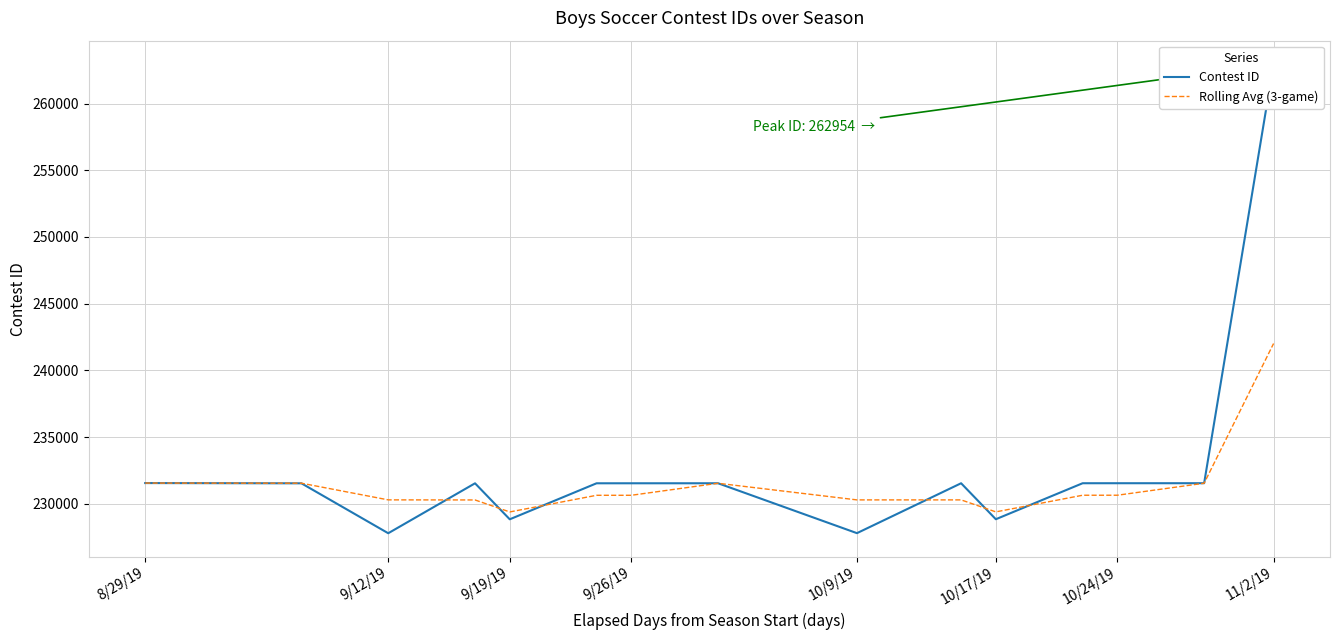

At which label does Rolling Avg (3-game) reach its peak?

11/2/19